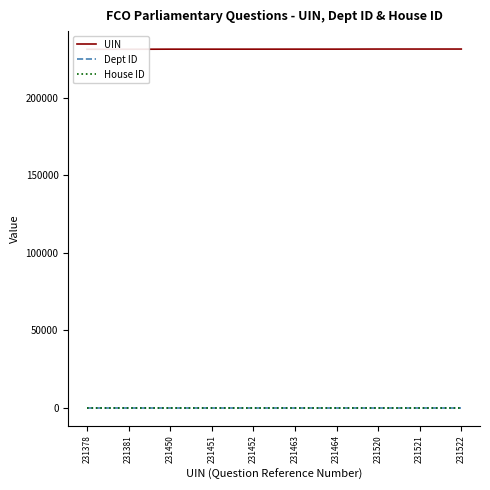

Which category has the lowest value across all series?

231378